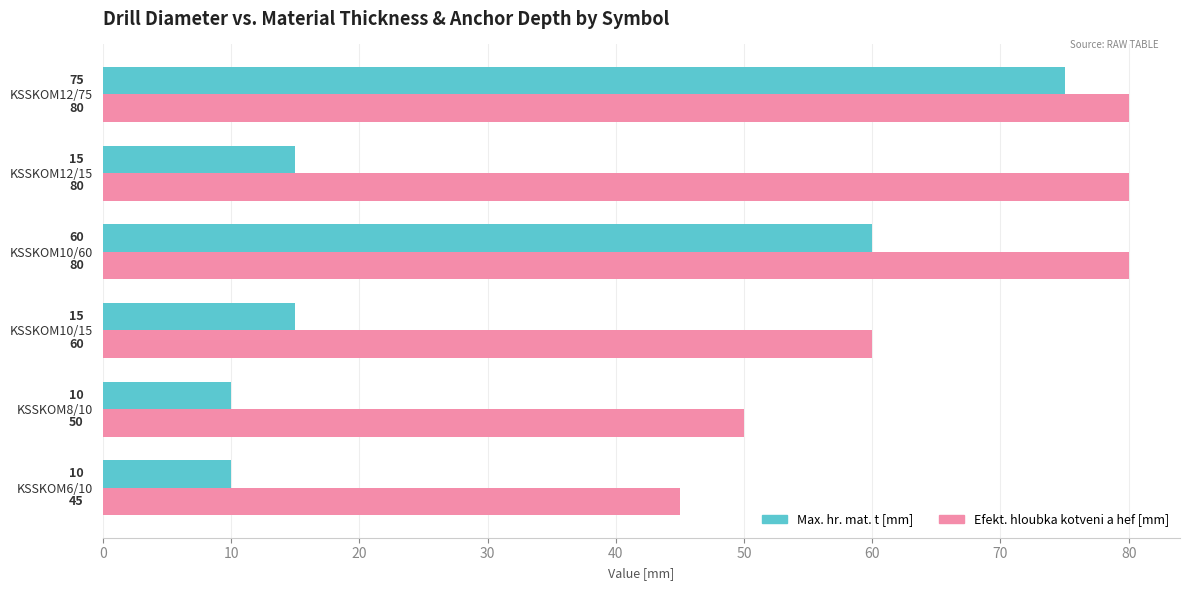

What is the average value of the Efekt. hloubka kotveni a hef [mm] series?

66